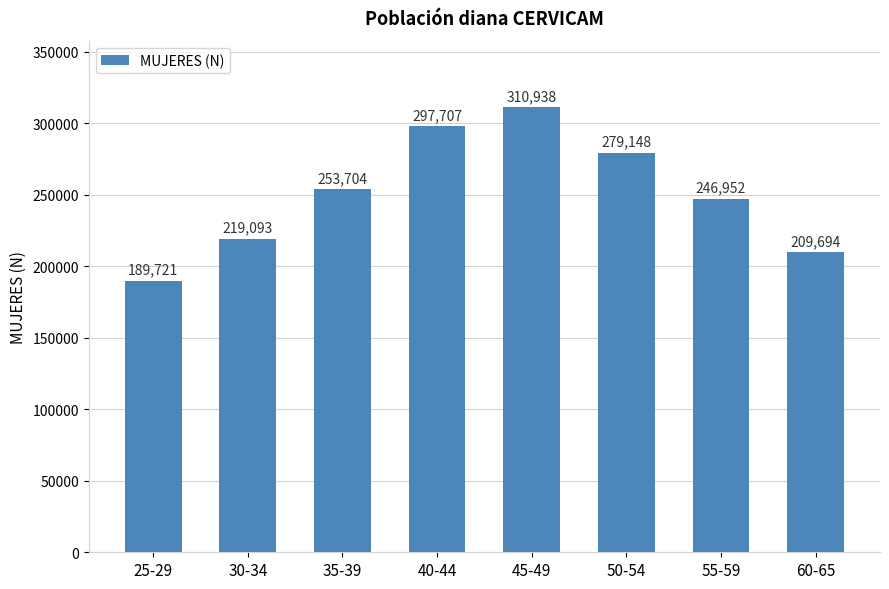

How many distinct data groups are displayed?

1